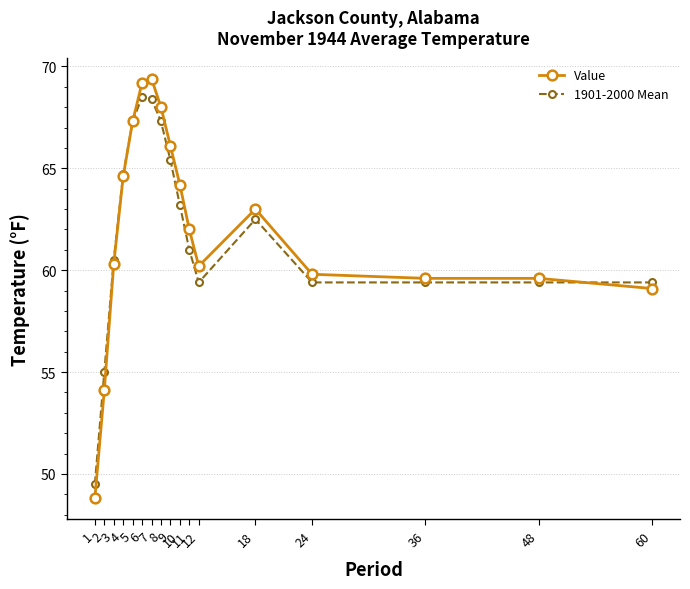

Which series has the largest range (max minus min)?

Value